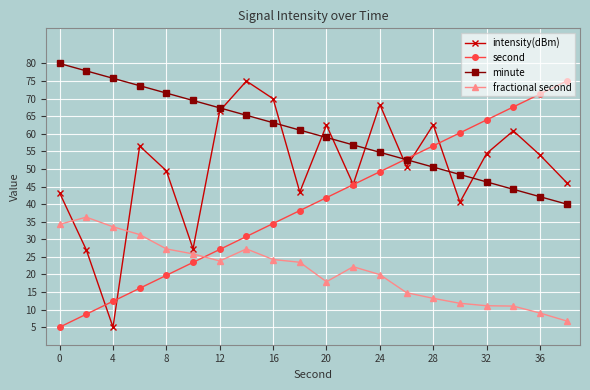

List the series in order of their overall mean, lowest first.

fractional second, second, intensity(dBm), minute